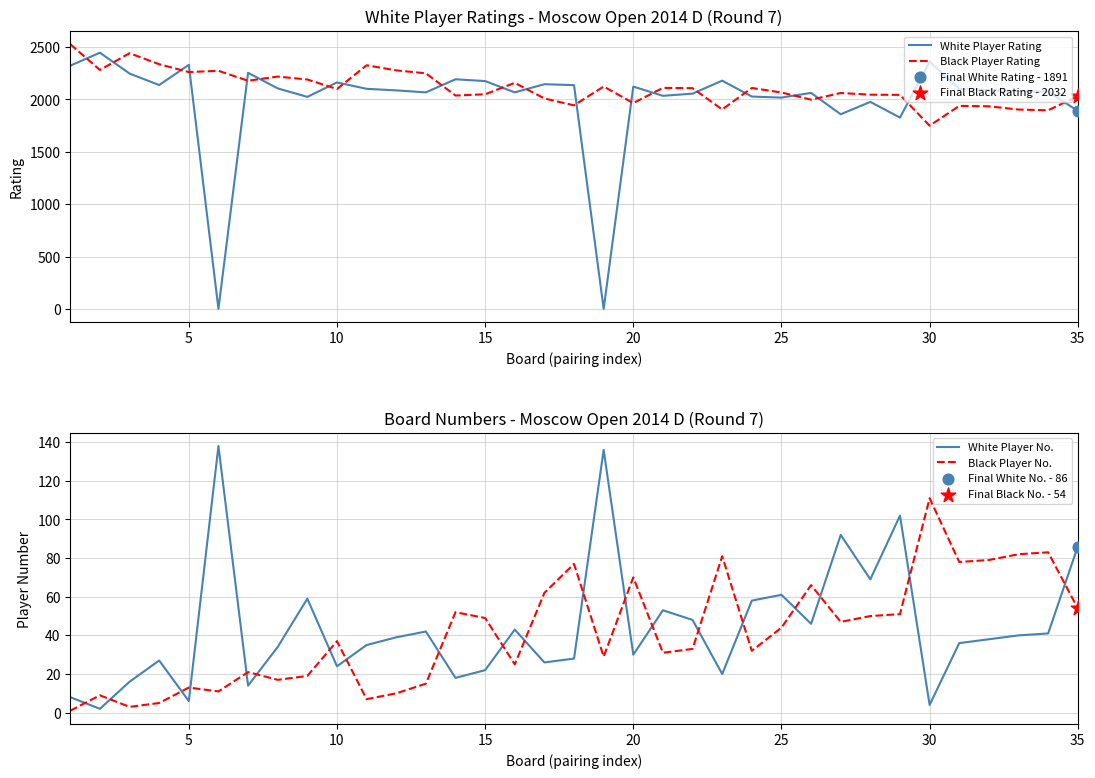

Which series has the largest total across all categories?

Black Player Rating